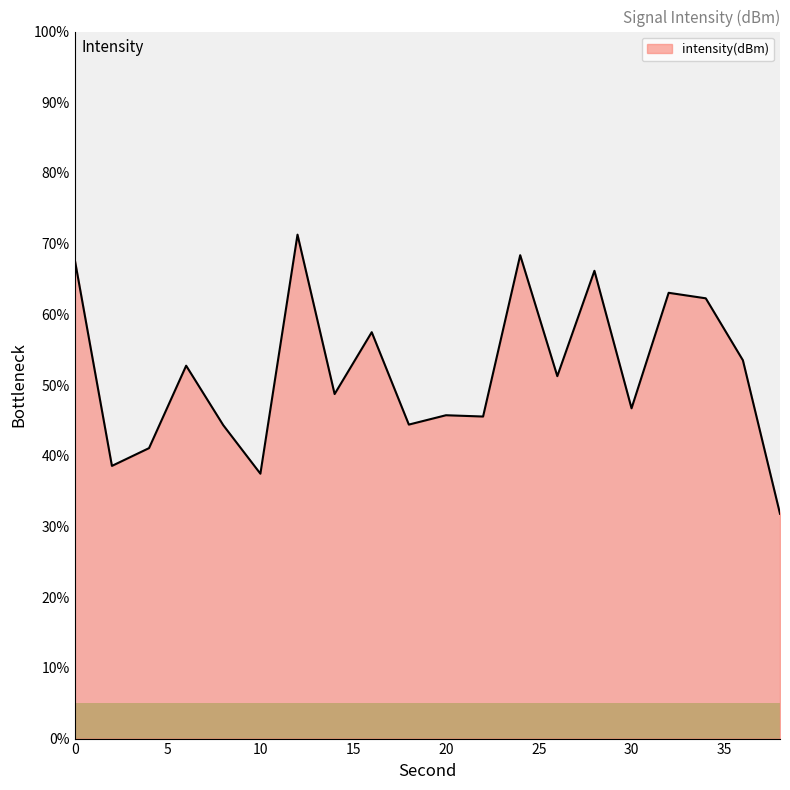

What is the greatest value displayed?

71.3